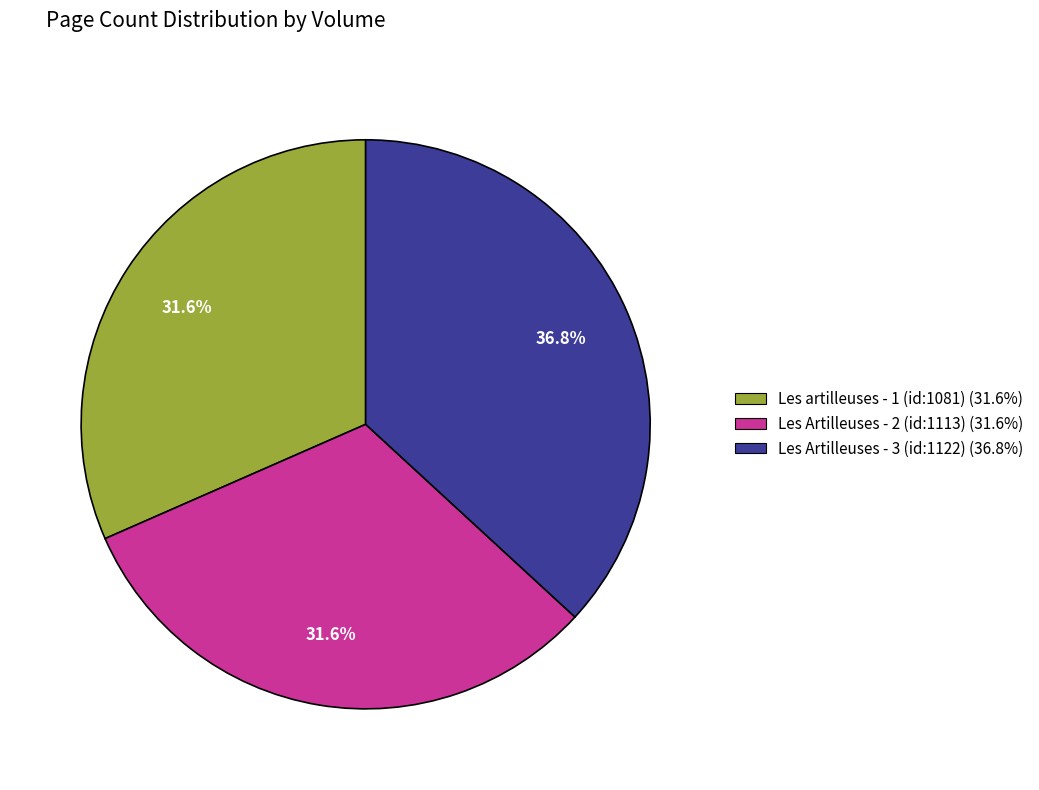

To the nearest percent, what is the difference between the largest and smallest slice percentages?

5%